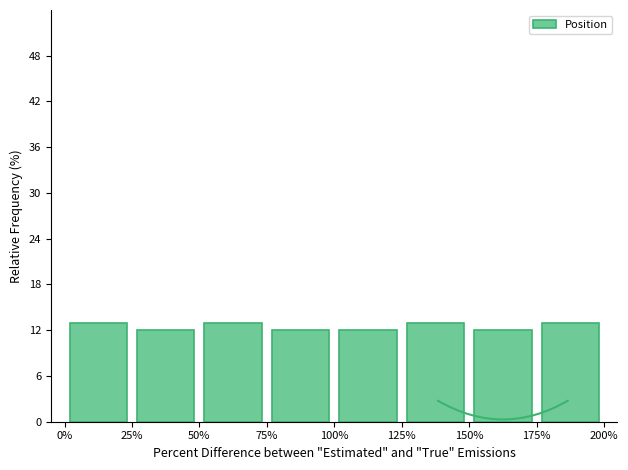

How tall is the bar that spans 25% to 50% on the x-axis? The values are not printed on the chart, so give them approximately, as read against the axis.

12